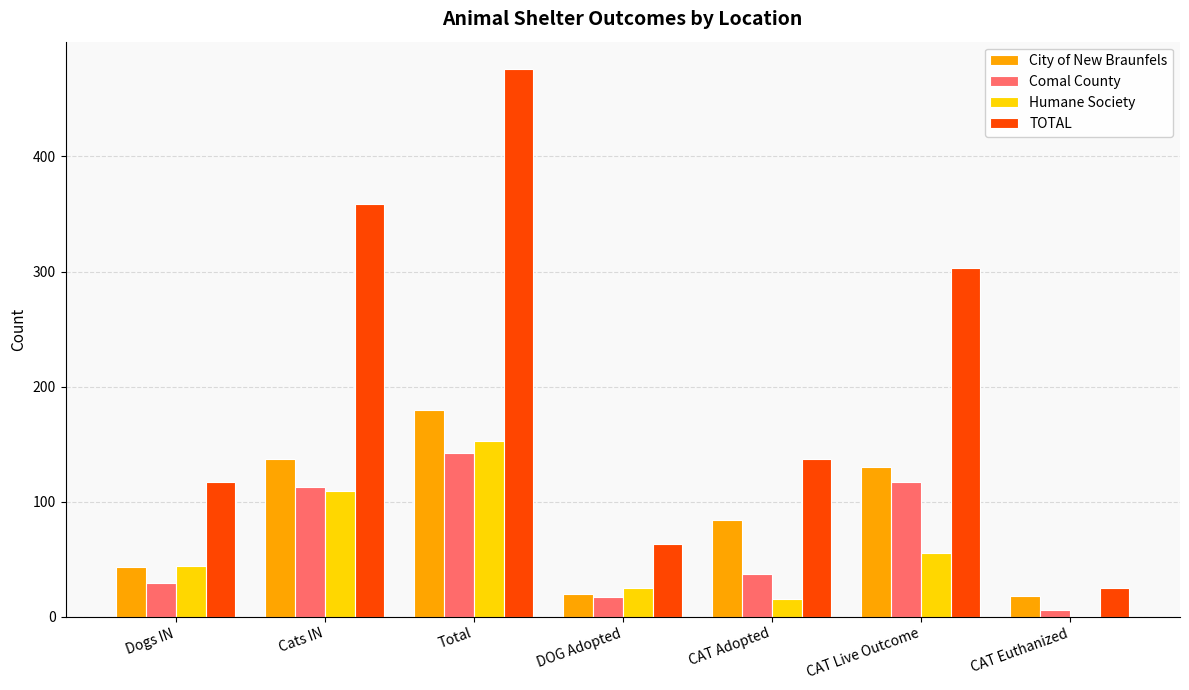

Which series changed the most between DOG Adopted and CAT Adopted?

TOTAL